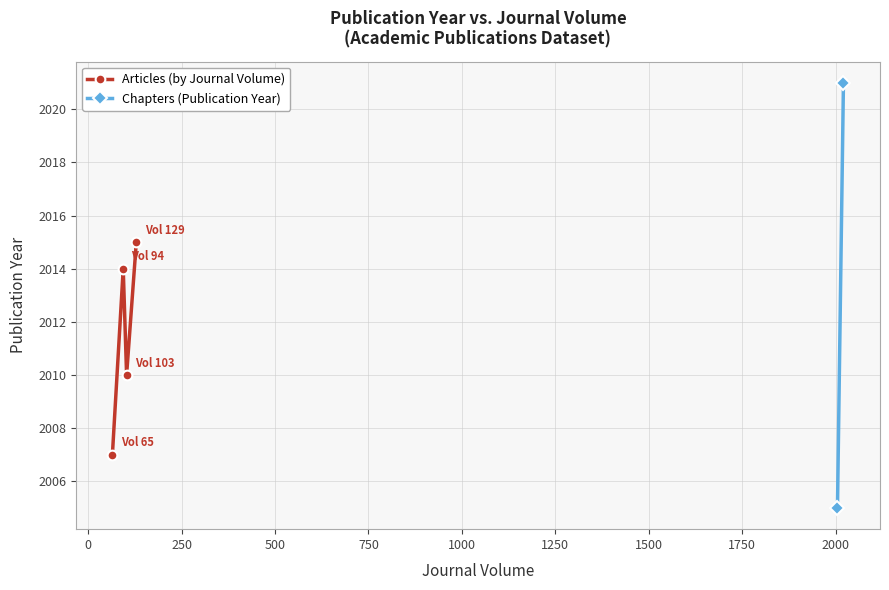

What is the highest value of the Articles (by Journal Volume) series?

2015